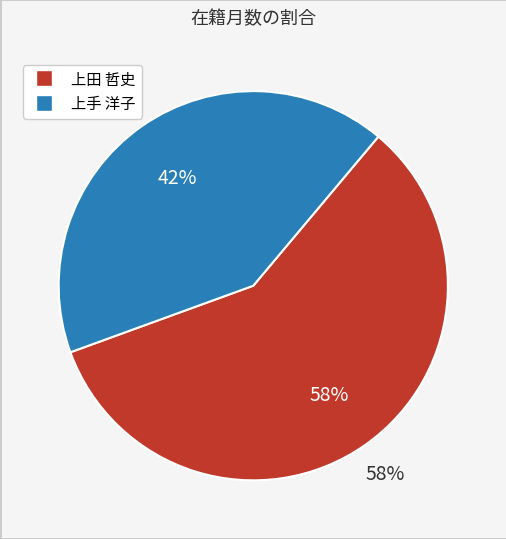

Is it true that 上田 哲史 is 58% of the pie?

True